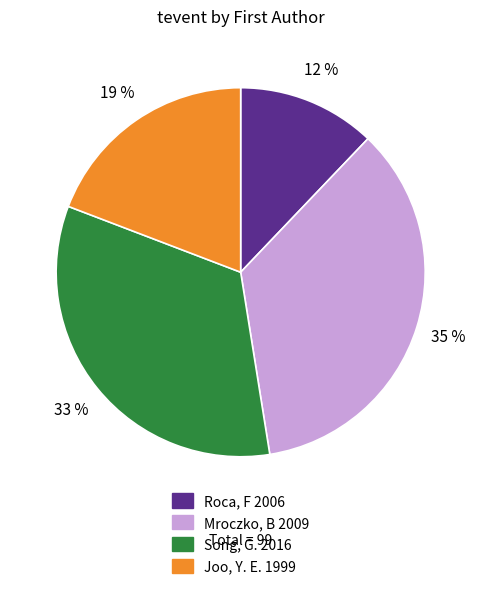

Is Mroczko, B 2009 the majority of the pie?

No